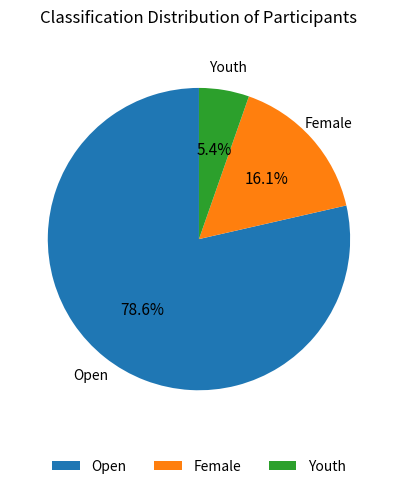

Does Open represent more than half of the total?

Yes